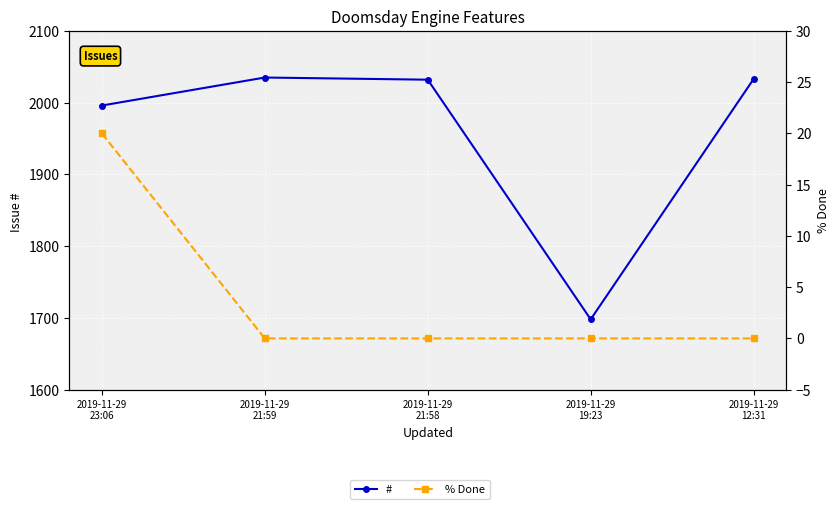

What is the label of the 4th point from the right?

2019-11-29
21:59